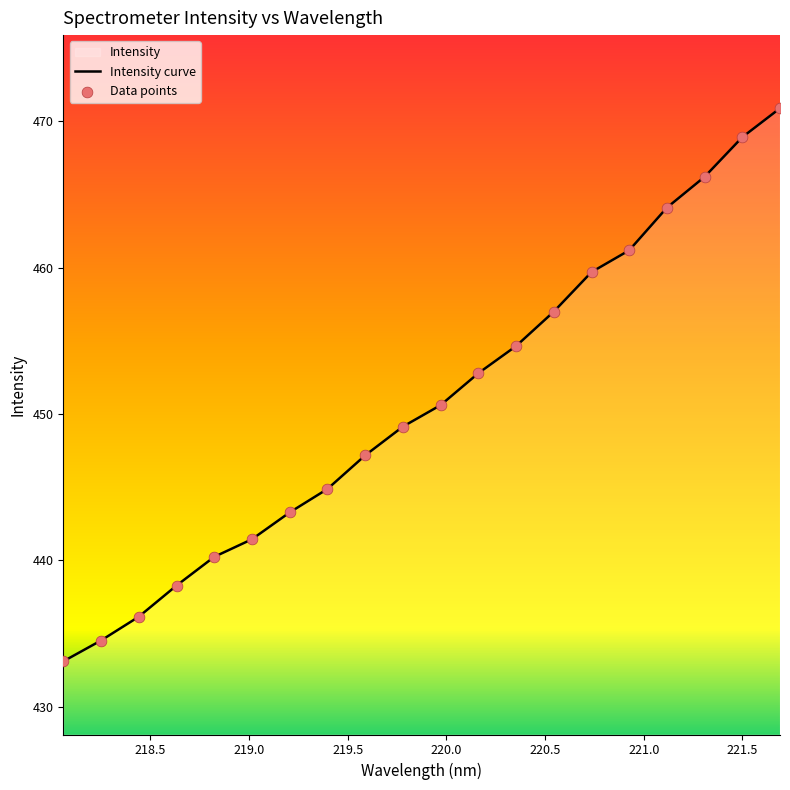

Which has a higher value, 220.9264 or 220.7354?

220.9264